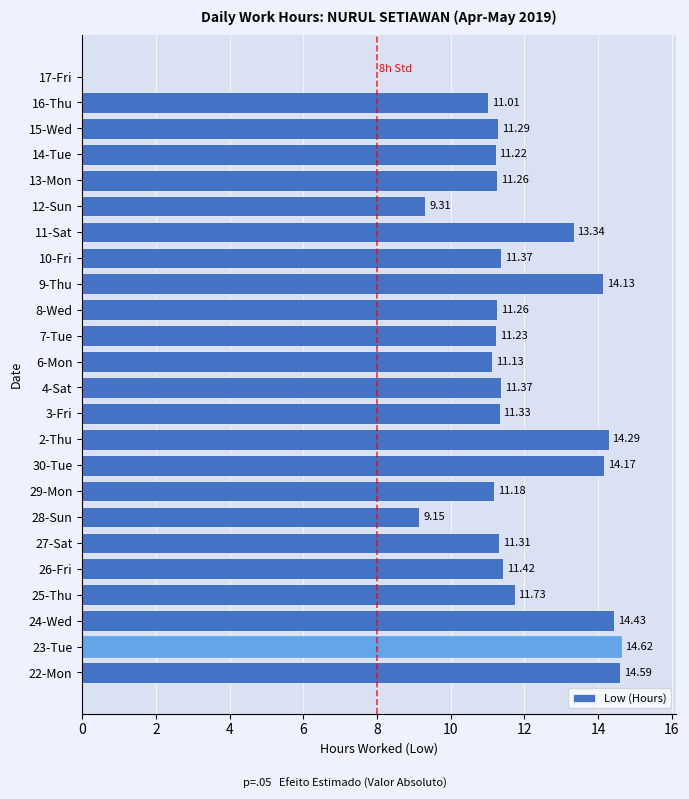

Which has a higher value, 10-Fri or 3-Fri?

10-Fri